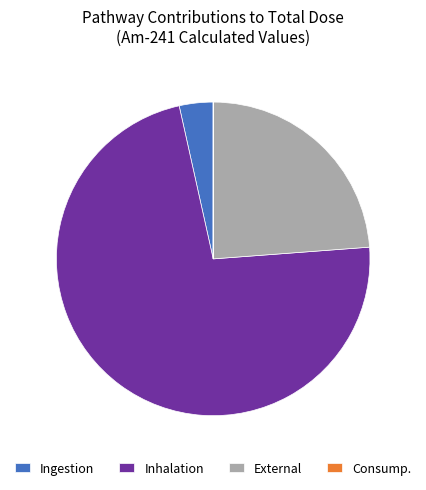

Is it true that Inhalation is 73% of the pie?

True